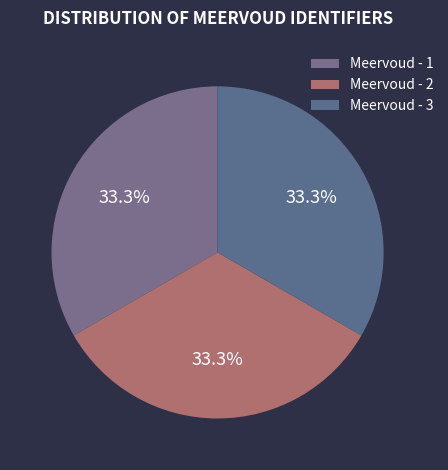

To the nearest percent, what portion does Meervoud - 2 represent?

33%